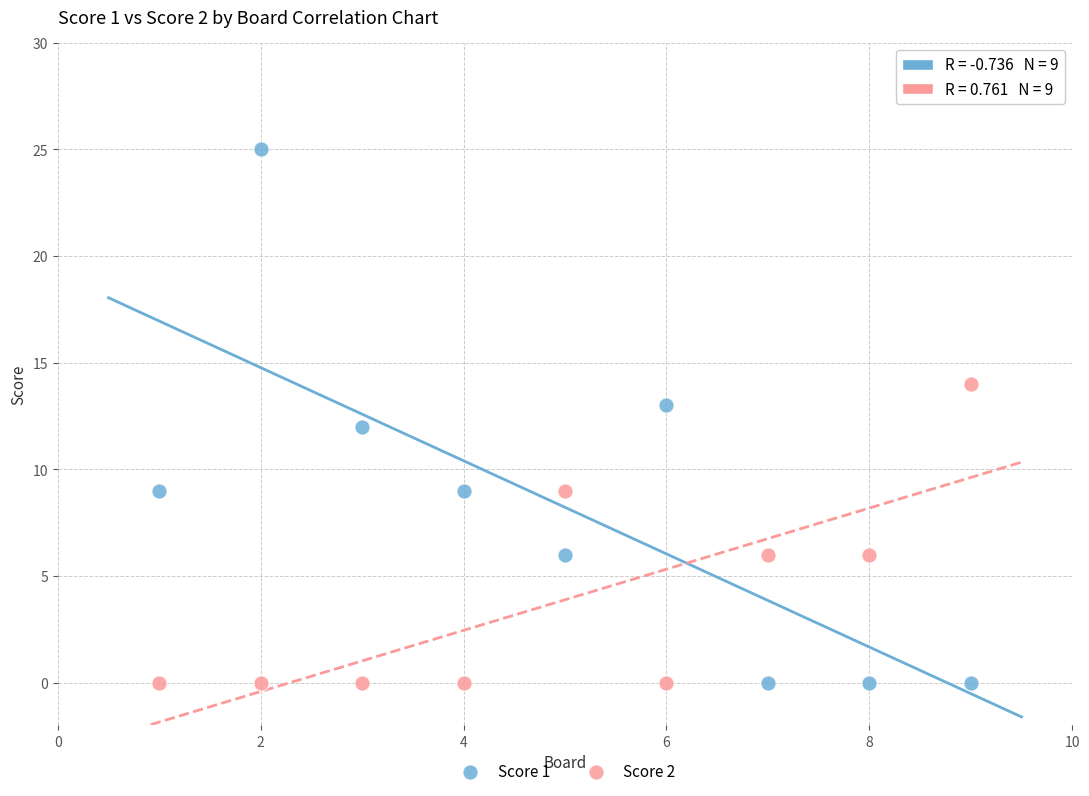

Across all data points, what is the range of Y values (max minus min)?

25